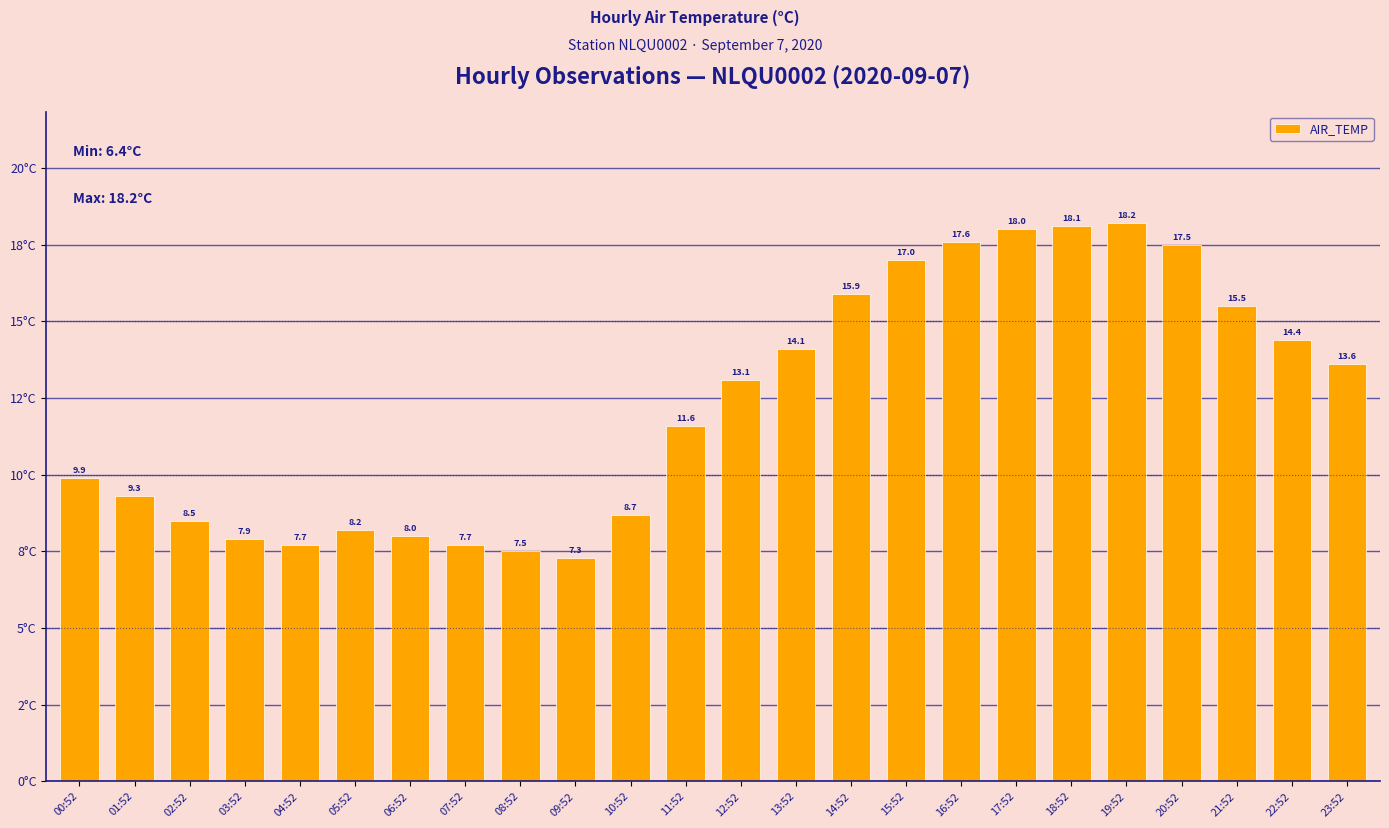

What is the change in value from 00:52 to 05:52?

-1.7